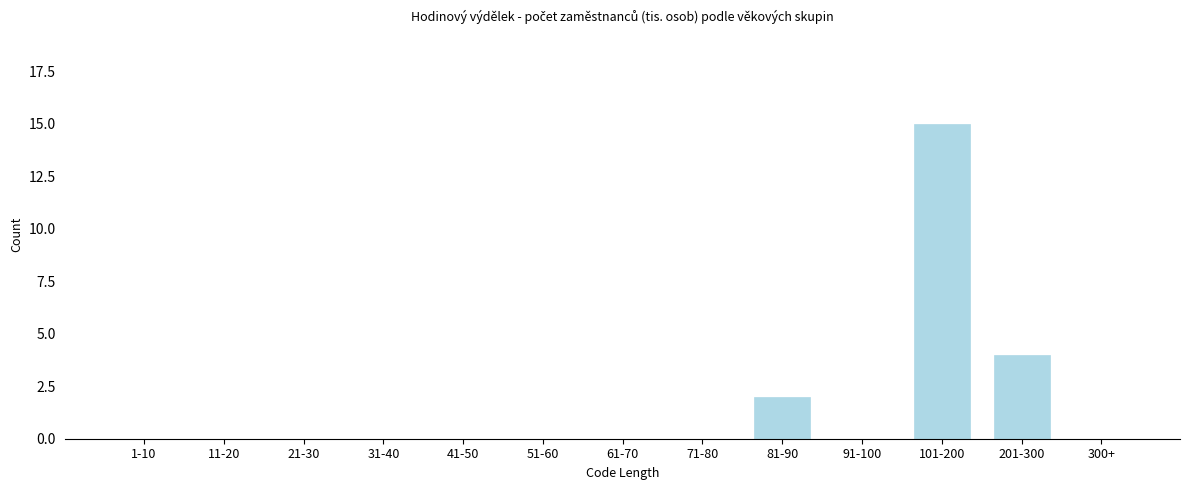

Reading left to right, extract all data points from this chart.

1-10=0	11-20=0	21-30=0	31-40=0	41-50=0	51-60=0	61-70=0	71-80=0	81-90=2	91-100=0	101-200=15	201-300=4	300+=0